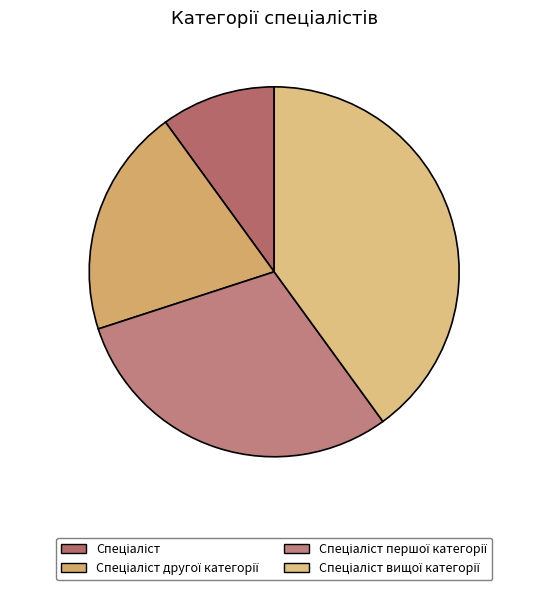

To the nearest percent, what is the combined percentage of Спеціаліст and Спеціаліст першої категорії?

40%